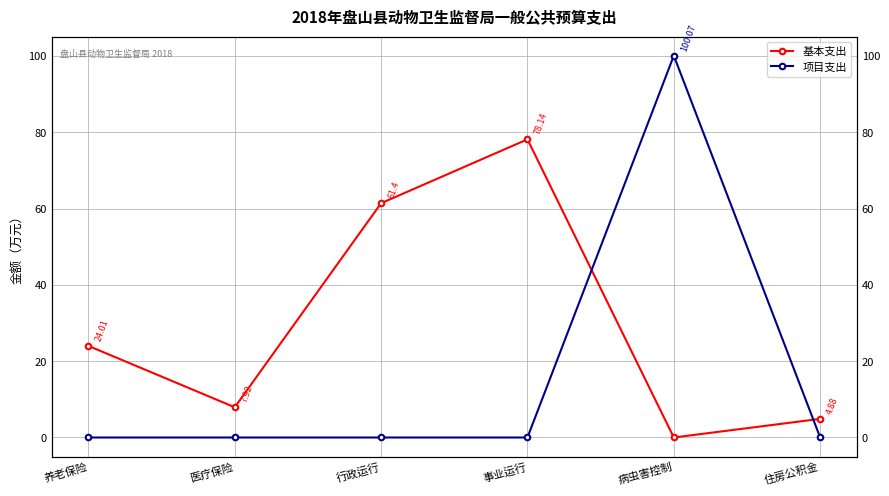

Reading right to left, what are all the values shown in this chart?

基本支出: 住房公积金=4.9	病虫害控制=0.0	事业运行=78.1	行政运行=61.4	医疗保险=7.9	养老保险=24.0
项目支出: 住房公积金=0.0	病虫害控制=100.1	事业运行=0.0	行政运行=0.0	医疗保险=0.0	养老保险=0.0